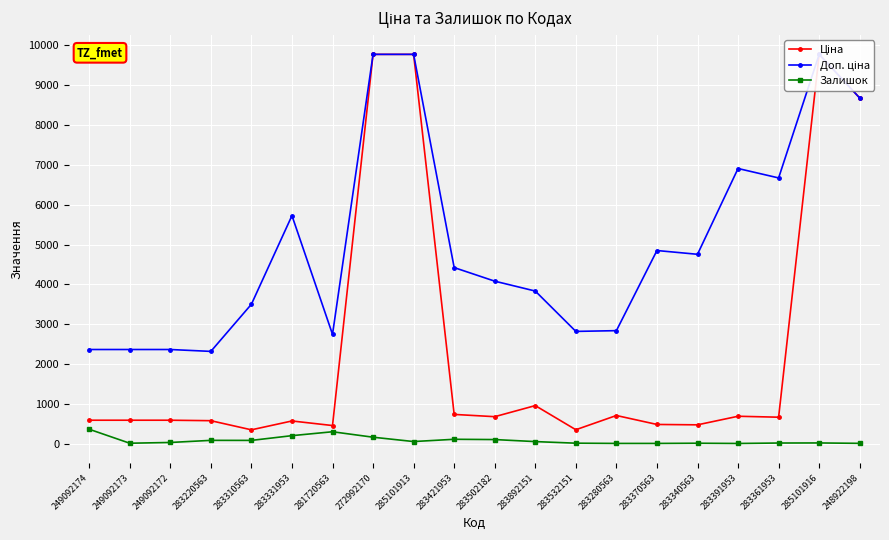

What is the label of the 14th point from the left?

283280563